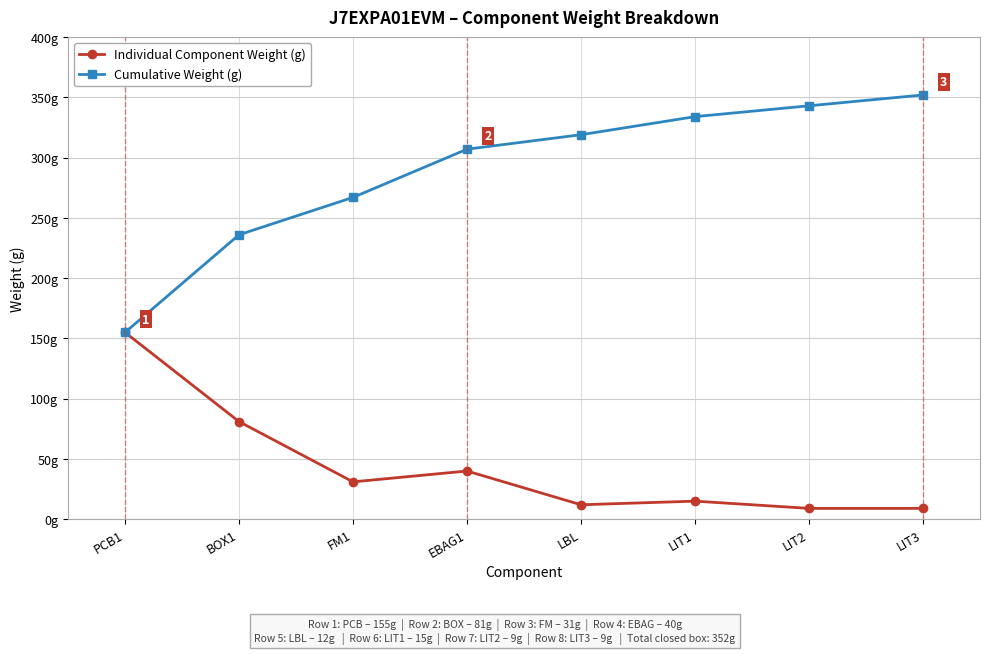

At PCB1, list the series in order from smallest to largest.

Individual Component Weight (g), Cumulative Weight (g)